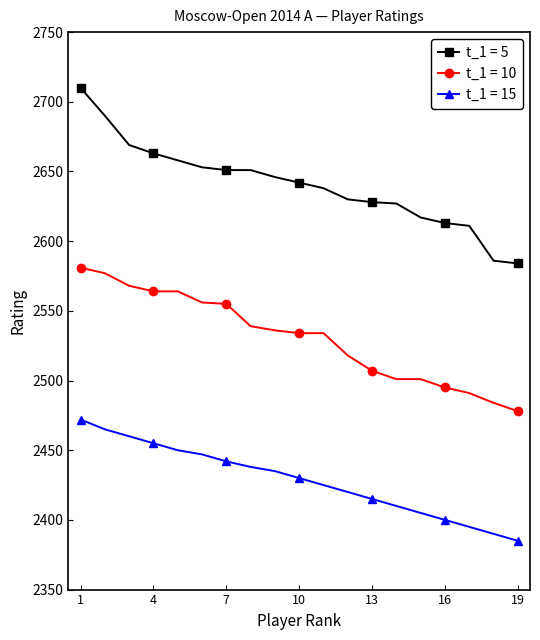

What is the greatest value displayed?

2710